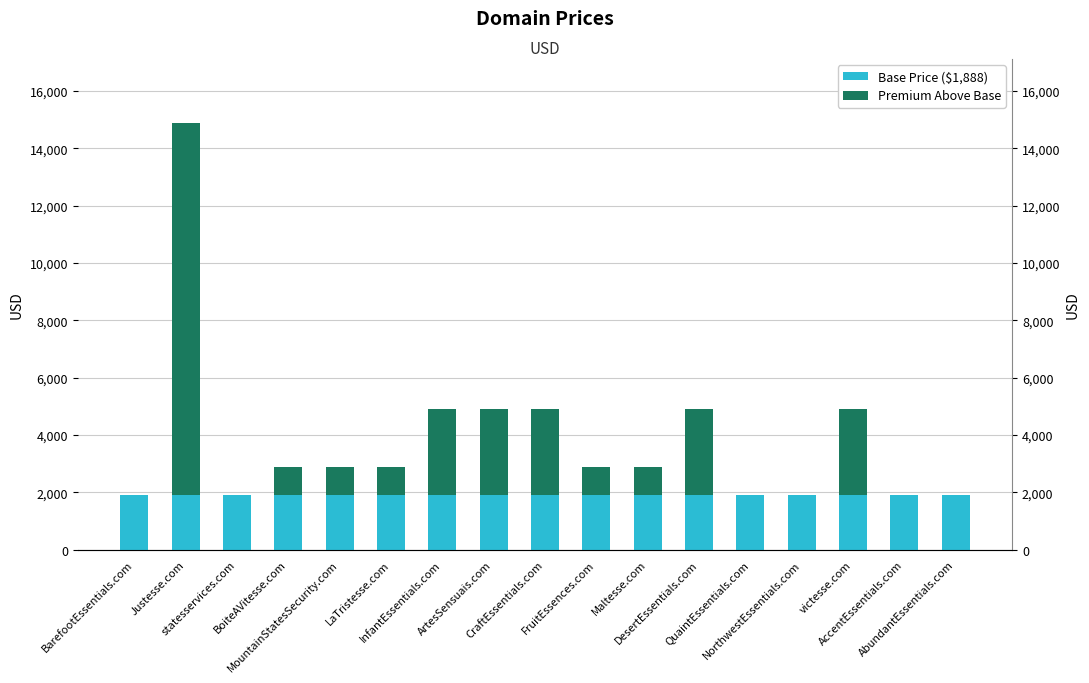

Reading right to left, list all the values displayed in this chart.

Base Price ($1,888): 1888	1888	1888	1888	1888	1888	1888	1888	1888	1888	1888	1888	1888	1888	1888	1888	1888
Premium Above Base: 0	0	3000	0	0	3000	1000	1000	3000	3000	3000	1000	1000	1000	0	13000	0